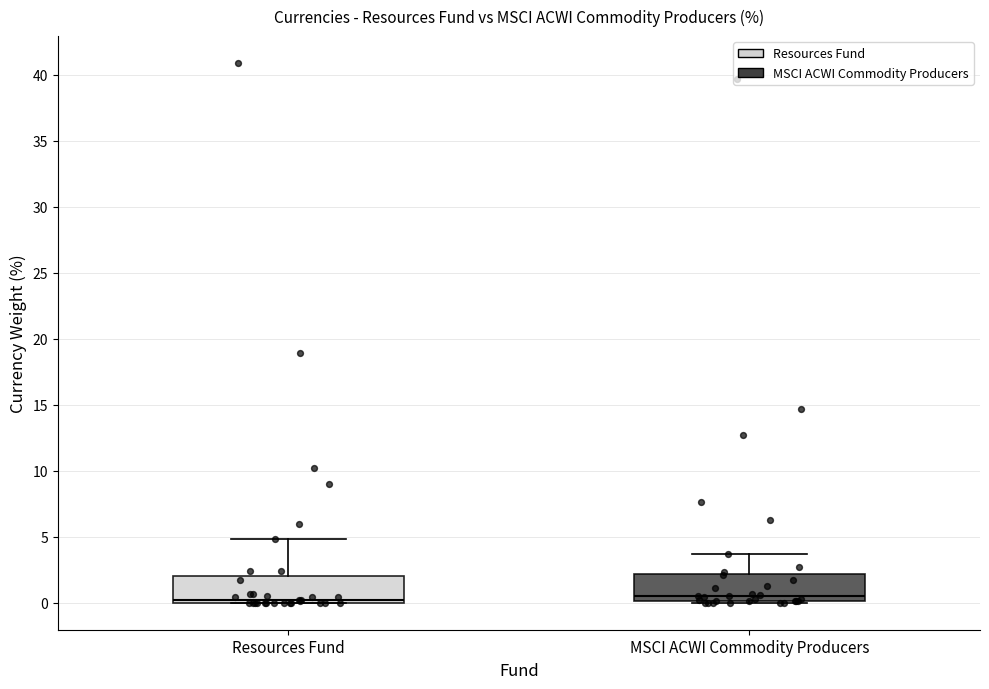

Reading left to right, transcribe this box plot: for each box, give where its median line is, the range the box spans, and where its two whiskers end, as read against the y-axis. The values are not printed on the chart, so give them approximately, as read against the axis.

Resources Fund: median 0.0 (just above the box's lower edge), box 0.0 to 2.0, whiskers 0.0 to 5.0
MSCI ACWI Commodity Producers: median 0.5, box 0.0 to 2.0, whiskers 0.0 to 3.5